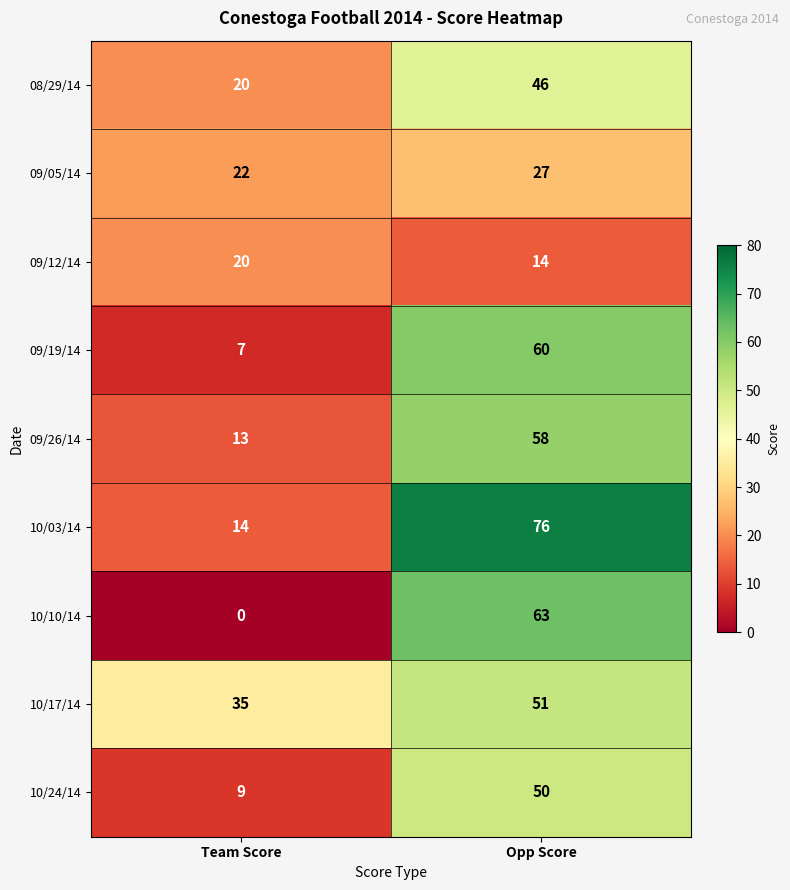

How many series are shown in this chart?

9